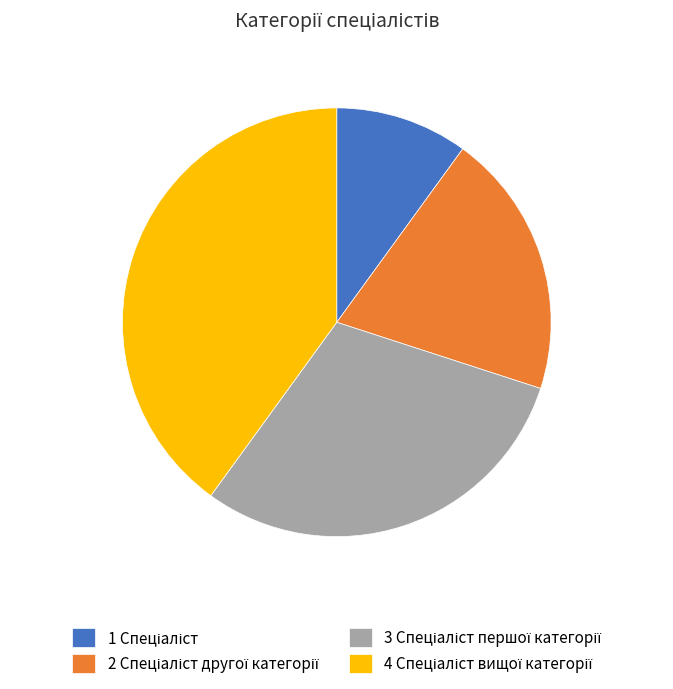

Does any single category account for the majority?

No